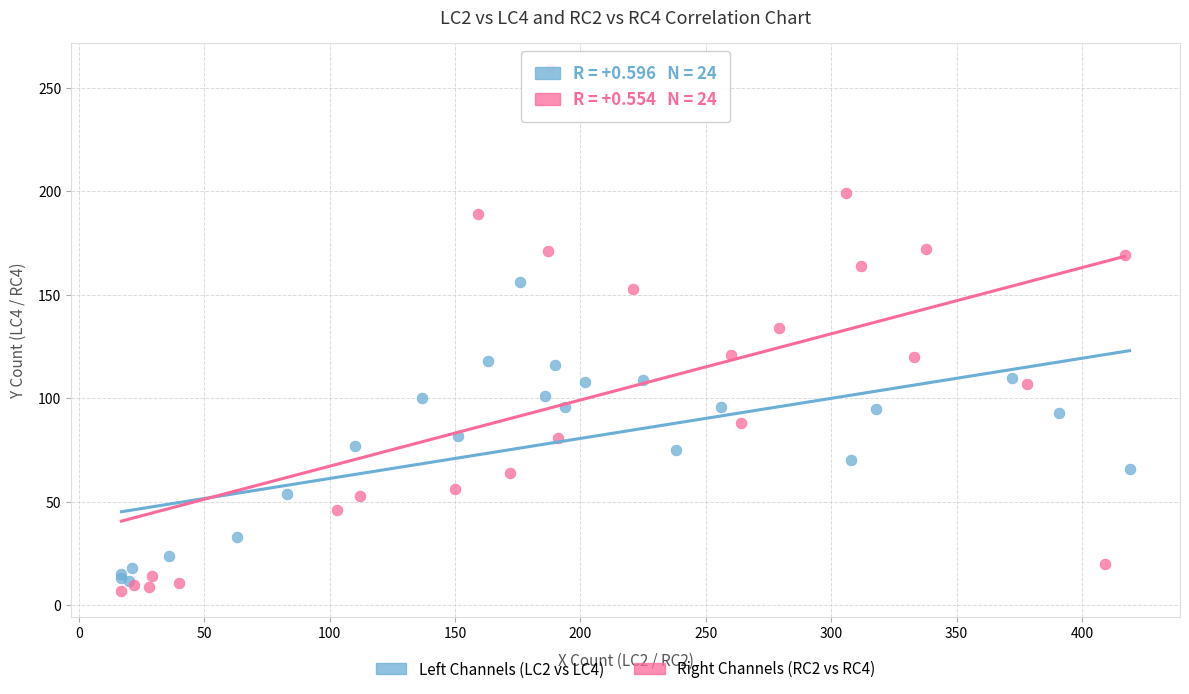

Which series contains the highest Y value?

Right Channels (RC2 vs RC4)